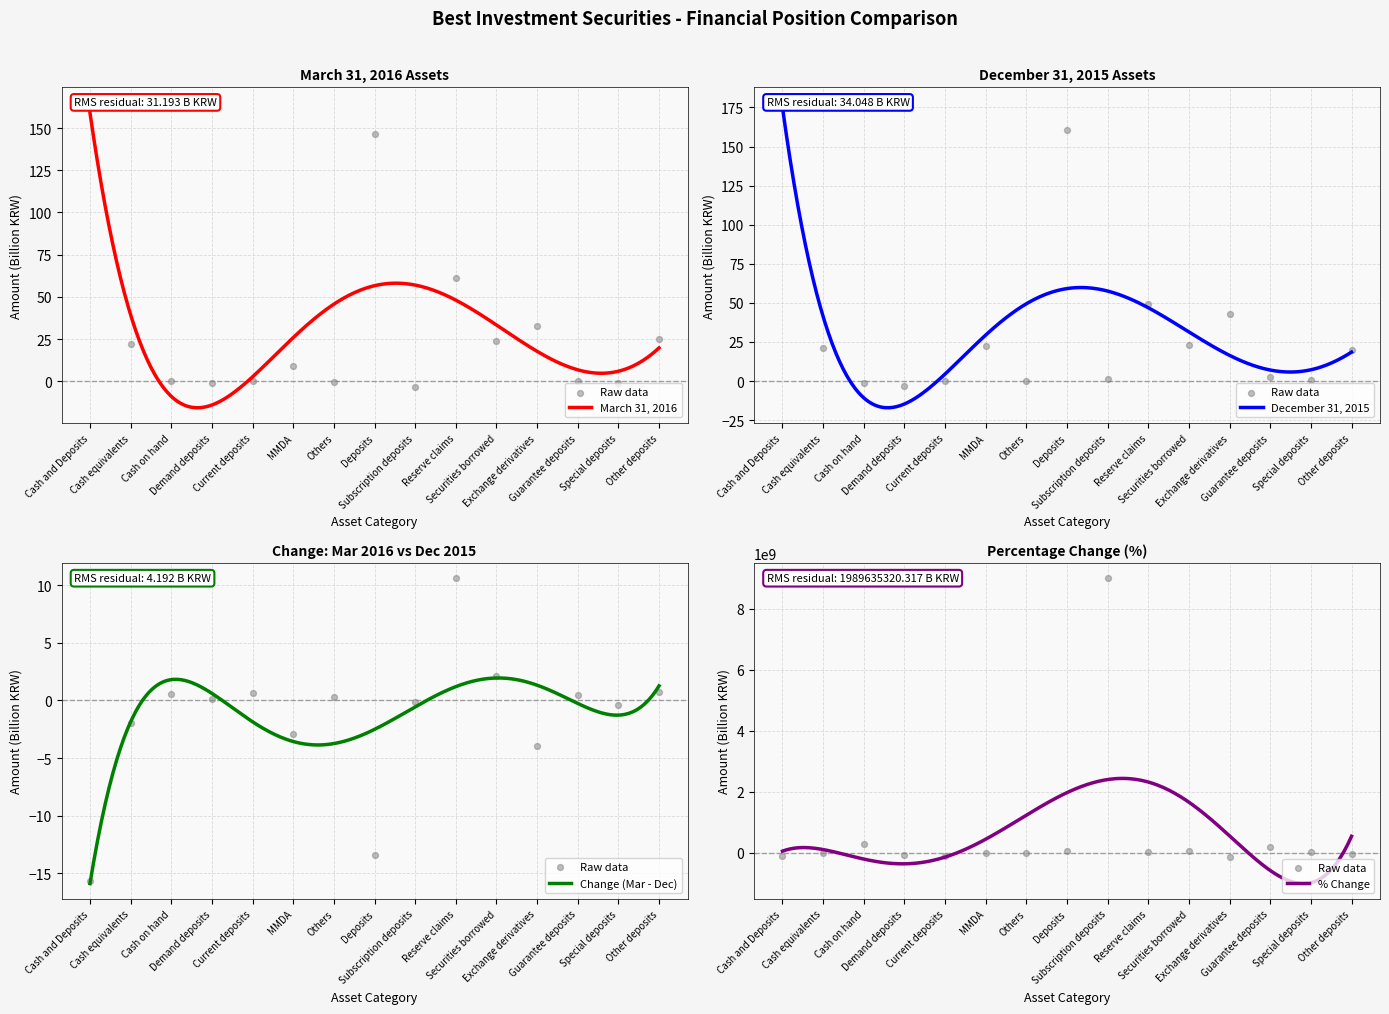

Which series has the largest total across all categories?

December 31, 2015